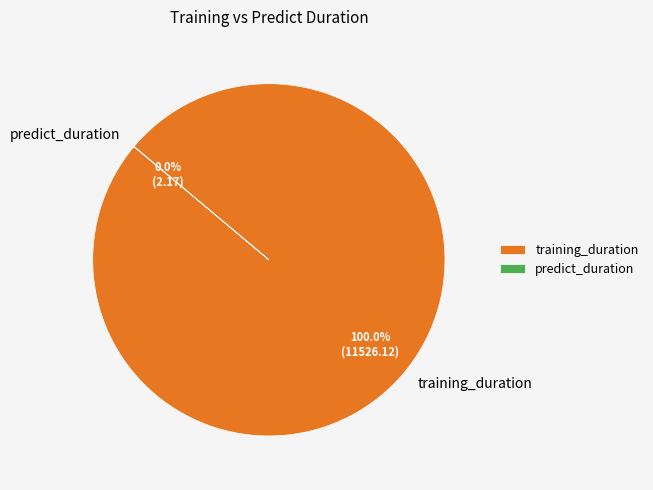

Which slice is the largest?

training_duration